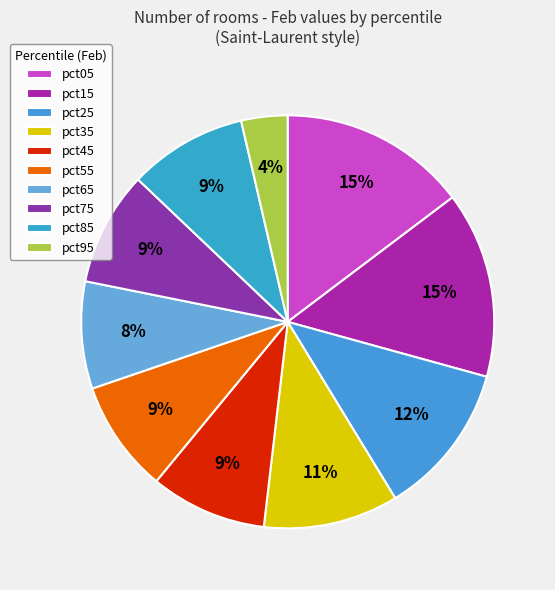

True or false: pct15 accounts for 22% of the total.

False